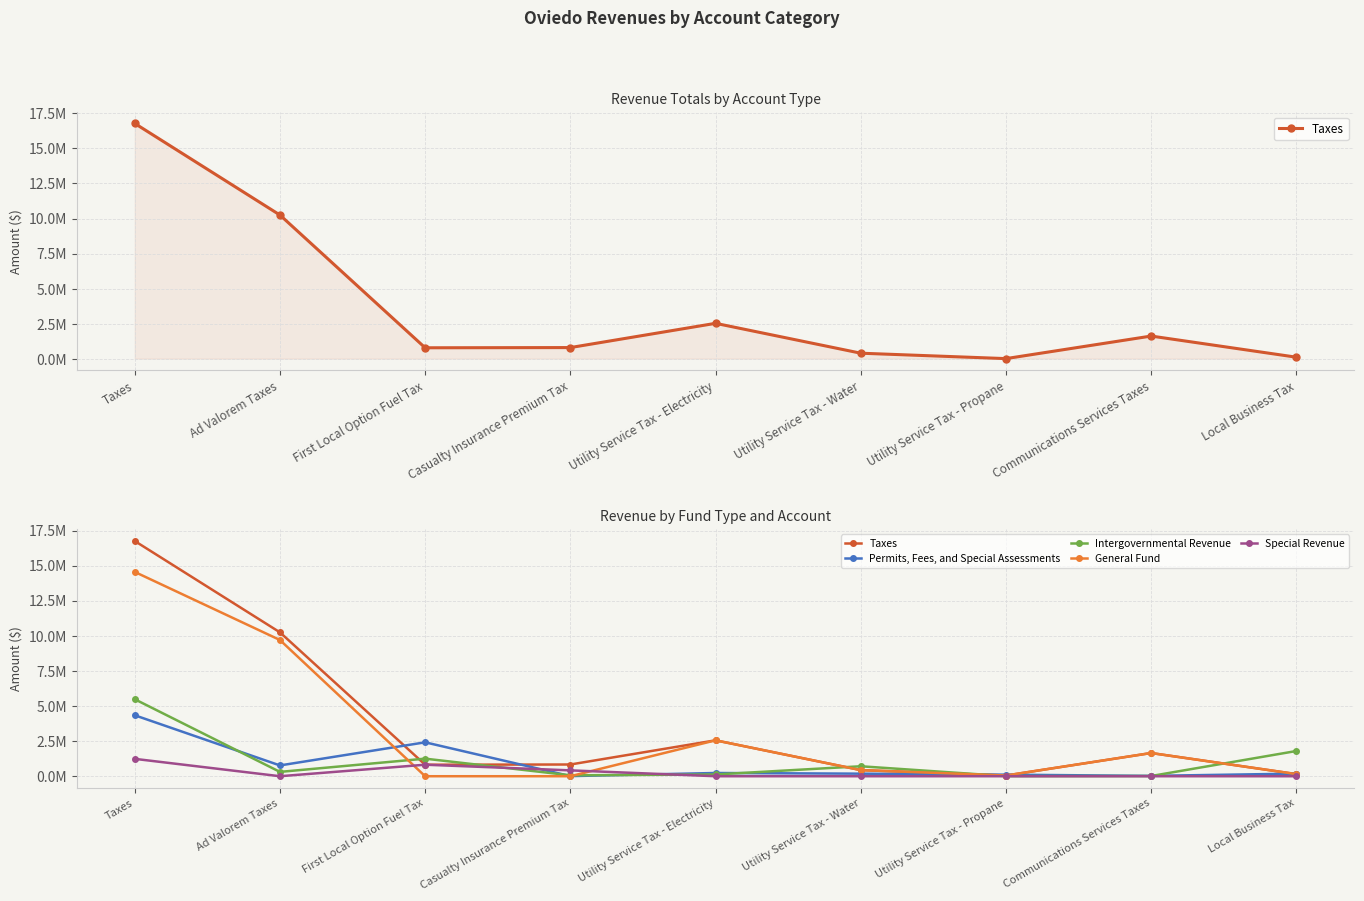

Is it true that Taxes equals 2459558 at Communications Services Taxes?

False